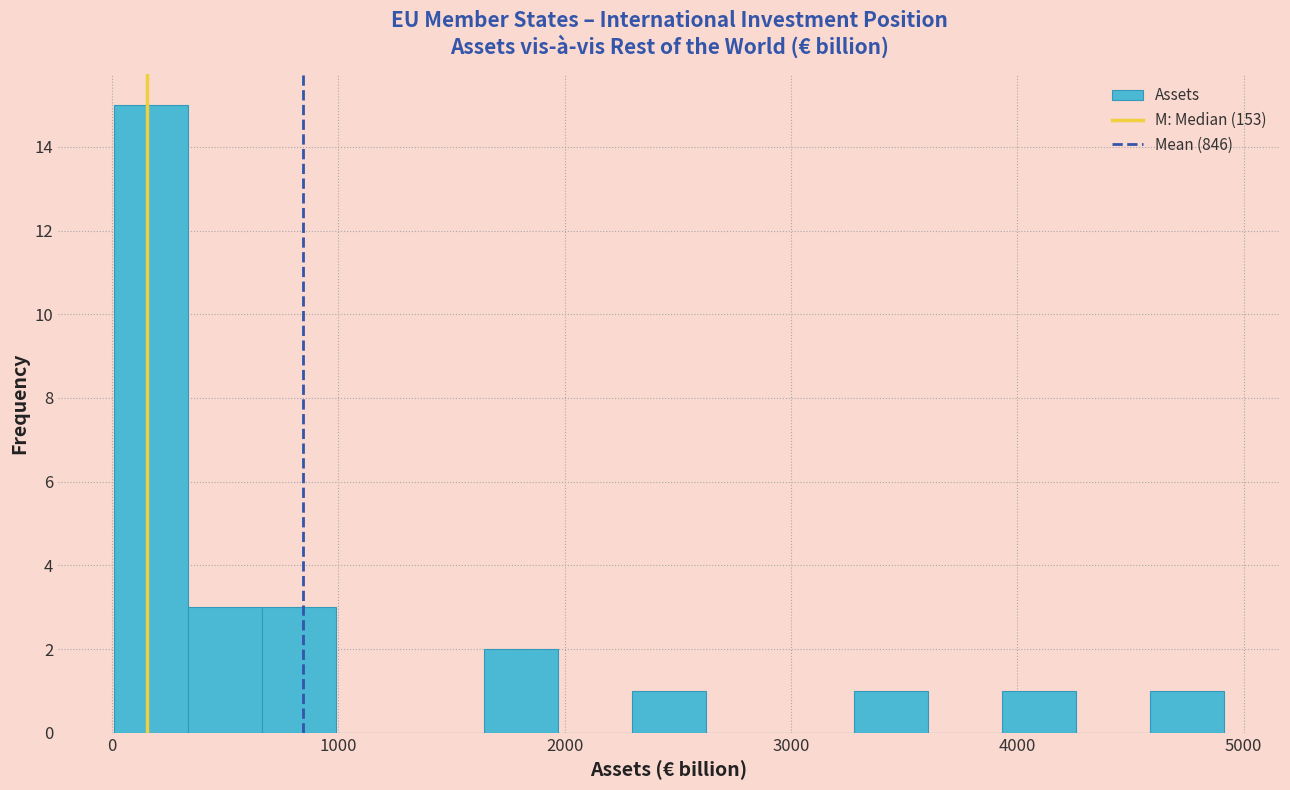

Around what value on the x-axis is the tallest bar? Give the approximate position of its centre, as read against the axis.

200